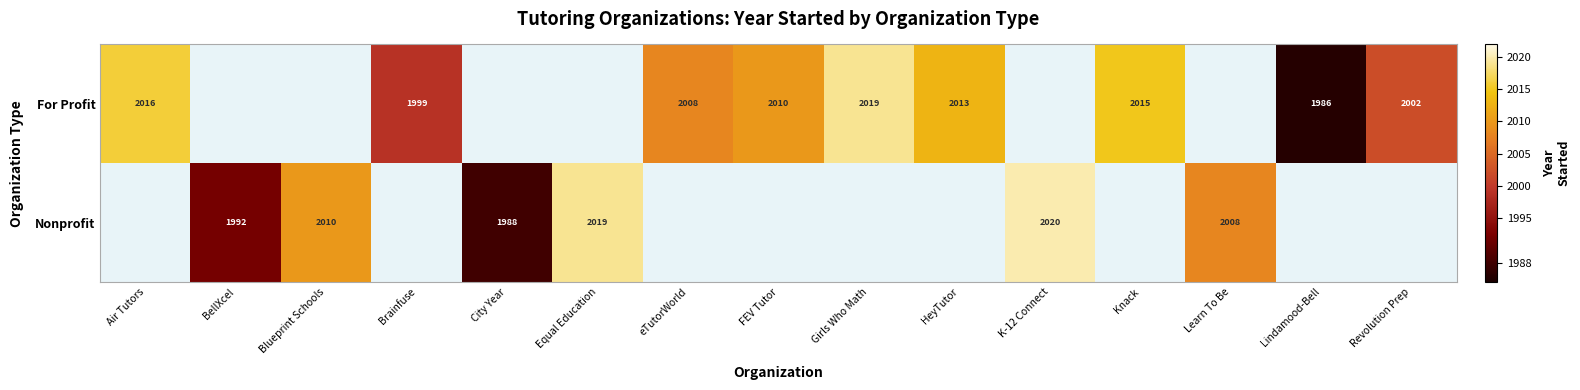

The Nonprofit series shows 2008 at Learn To Be. True or false?

True